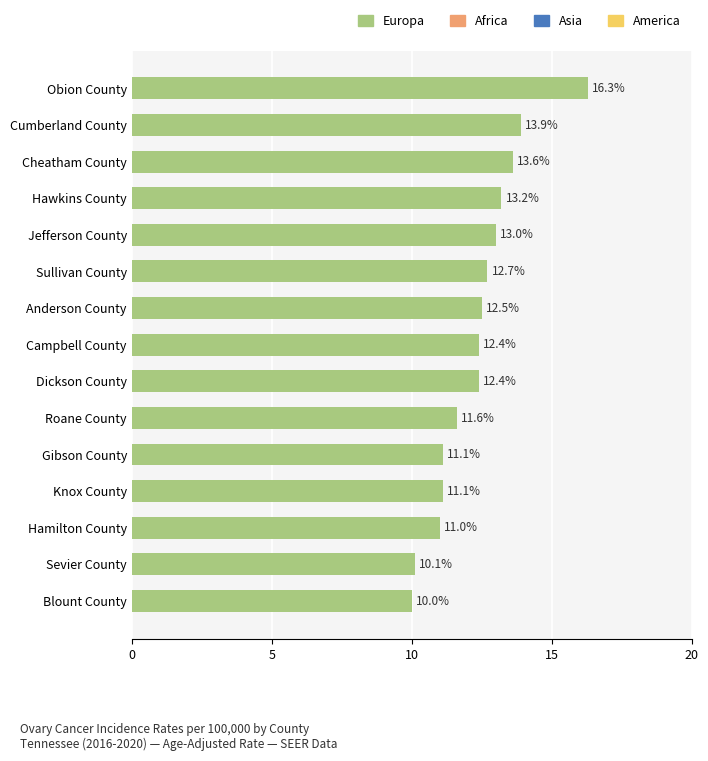

How many bars are there in total?

15